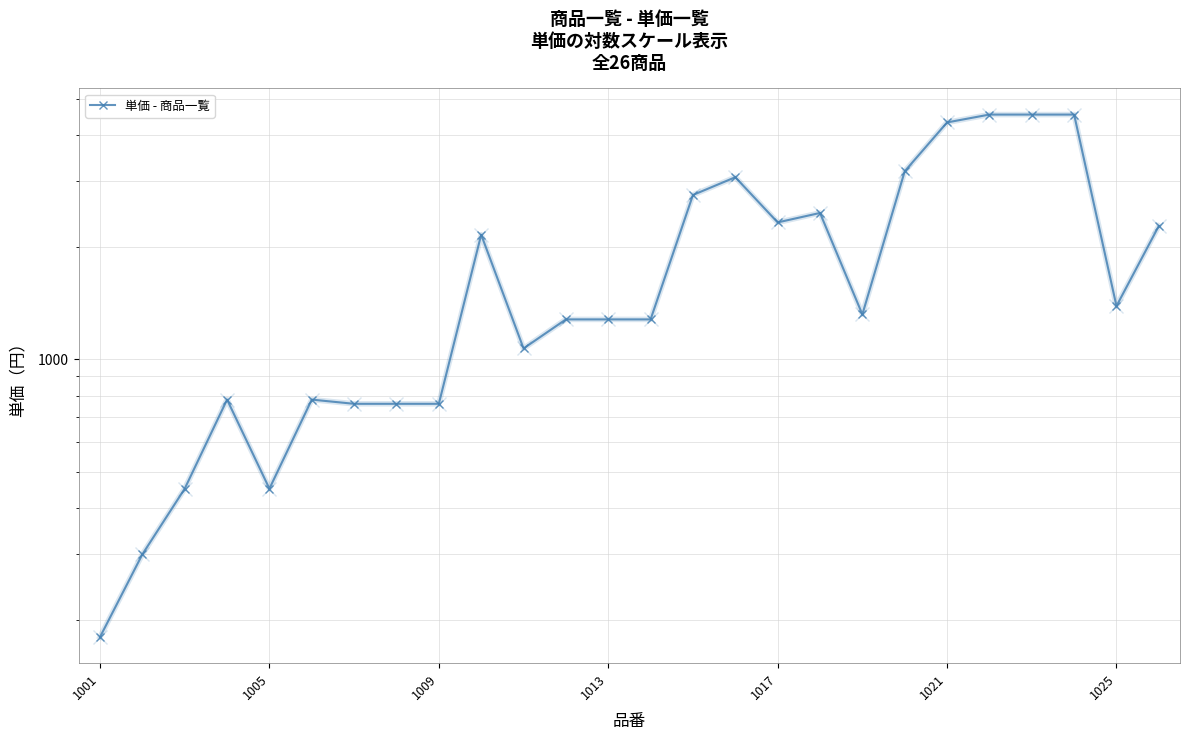

How many categories are shown in the chart?

26